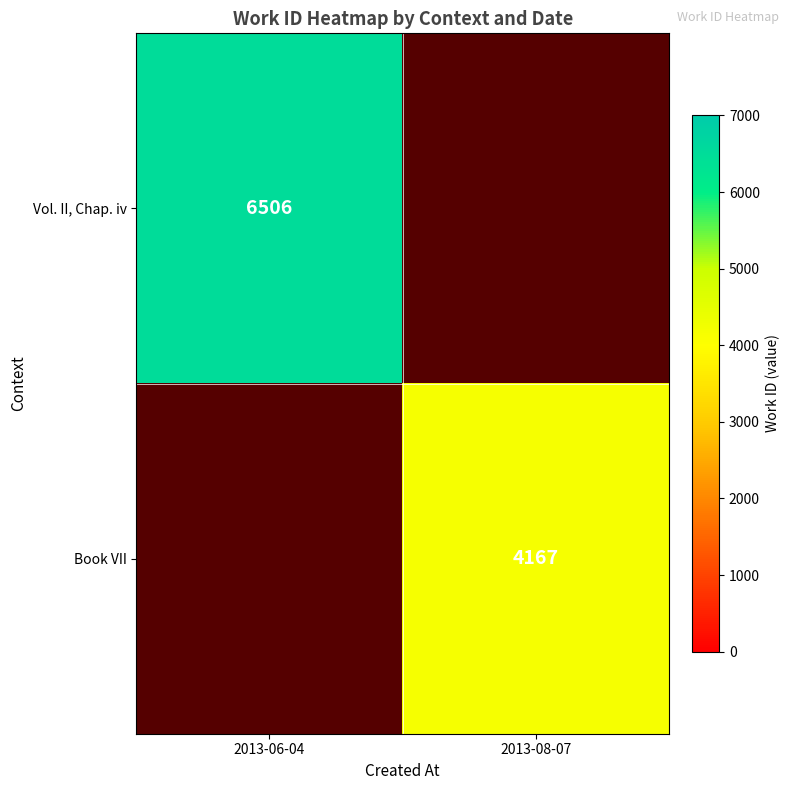

The Book VII series shows 6204 at 2013-08-07. True or false?

False